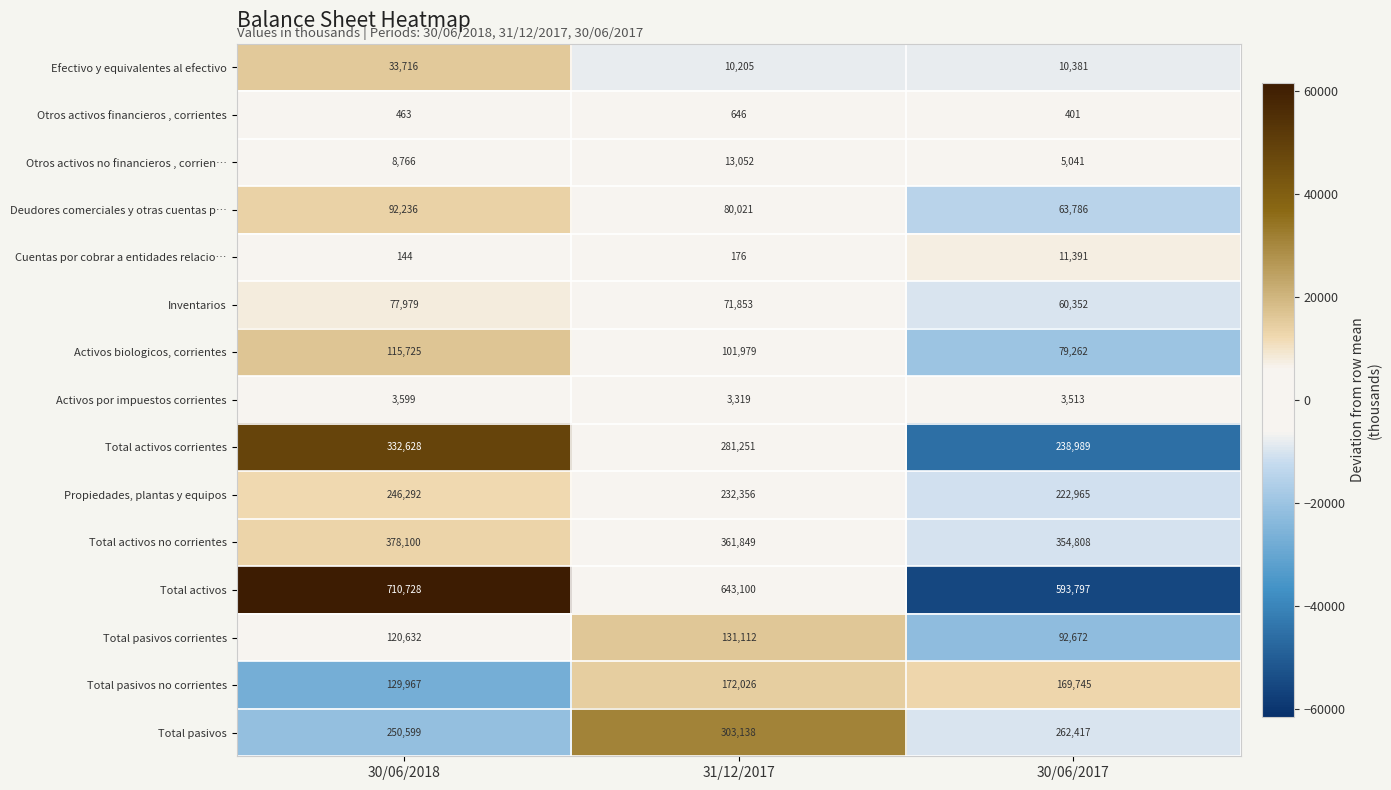

How many categories are shown in the chart?

3